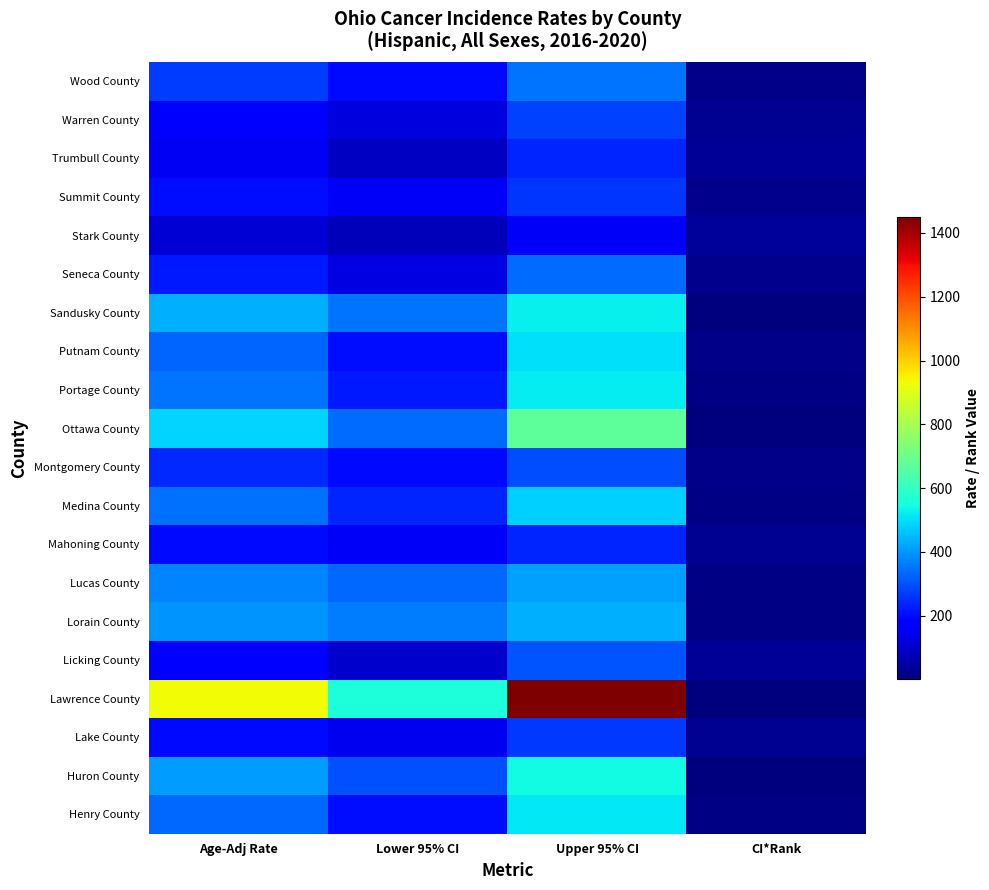

Reading left to right, extract all data points from this chart.

Wood County: Age-Adj Rate=267.6	Lower 95% CI=198.2	Upper 95% CI=351.4	CI*Rank=16.0
Warren County: Age-Adj Rate=186.9	Lower 95% CI=120.0	Upper 95% CI=274.1	CI*Rank=29.0
Trumbull County: Age-Adj Rate=152.5	Lower 95% CI=90.3	Upper 95% CI=238.4	CI*Rank=34.0
Summit County: Age-Adj Rate=203.2	Lower 95% CI=154.3	Upper 95% CI=261.2	CI*Rank=23.0
Stark County: Age-Adj Rate=111.8	Lower 95% CI=75.9	Upper 95% CI=158.1	CI*Rank=35.0
Seneca County: Age-Adj Rate=216.6	Lower 95% CI=129.2	Upper 95% CI=336.5	CI*Rank=21.0
Sandusky County: Age-Adj Rate=431.7	Lower 95% CI=348.7	Upper 95% CI=527.7	CI*Rank=5.0
Putnam County: Age-Adj Rate=328.9	Lower 95% CI=201.9	Upper 95% CI=500.5	CI*Rank=14.0
Portage County: Age-Adj Rate=347.4	Lower 95% CI=218.8	Upper 95% CI=516.6	CI*Rank=10.0
Ottawa County: Age-Adj Rate=486.2	Lower 95% CI=337.8	Upper 95% CI=674.0	CI*Rank=3.0
Montgomery County: Age-Adj Rate=242.4	Lower 95% CI=197.0	Upper 95% CI=294.2	CI*Rank=17.0
Medina County: Age-Adj Rate=343.6	Lower 95% CI=234.5	Upper 95% CI=482.0	CI*Rank=11.0
Mahoning County: Age-Adj Rate=193.9	Lower 95% CI=157.0	Upper 95% CI=236.4	CI*Rank=28.0
Lucas County: Age-Adj Rate=369.3	Lower 95% CI=330.4	Upper 95% CI=411.3	CI*Rank=9.0
Lorain County: Age-Adj Rate=393.7	Lower 95% CI=357.9	Upper 95% CI=432.0	CI*Rank=7.0
Licking County: Age-Adj Rate=186.8	Lower 95% CI=102.6	Upper 95% CI=306.6	CI*Rank=30.0
Lawrence County: Age-Adj Rate=935.3	Lower 95% CI=561.1	Upper 95% CI=1450.9	CI*Rank=1.0
Lake County: Age-Adj Rate=198.4	Lower 95% CI=145.2	Upper 95% CI=263.1	CI*Rank=25.0
Huron County: Age-Adj Rate=407.9	Lower 95% CI=297.3	Upper 95% CI=544.2	CI*Rank=6.0
Henry County: Age-Adj Rate=333.8	Lower 95% CI=201.5	Upper 95% CI=513.7	CI*Rank=12.0